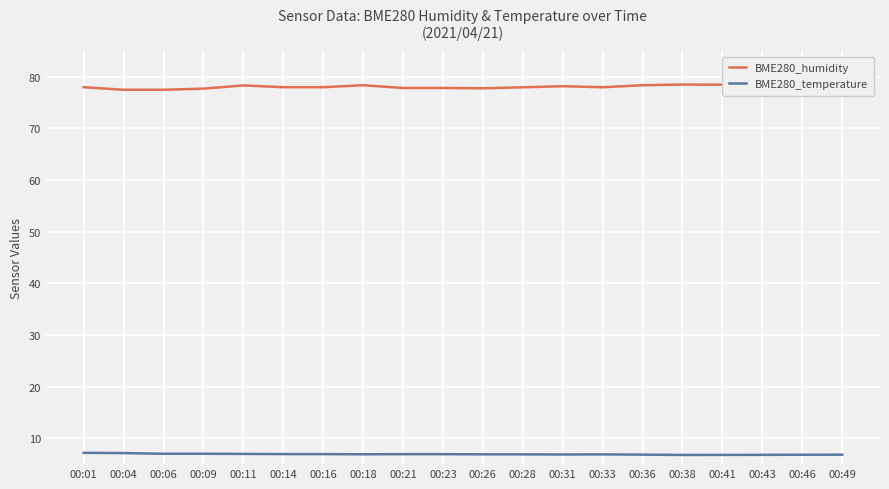

Count the number of categories in the chart.

20